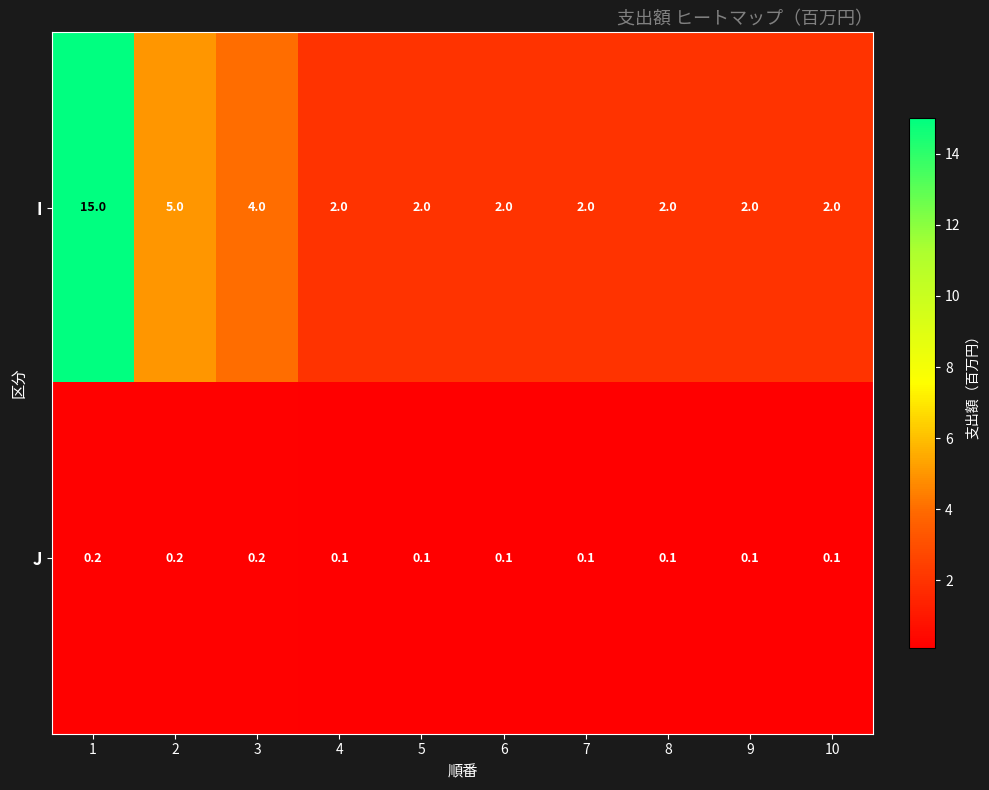

Reading left to right, list all the values displayed in this chart.

I: 15.0	5.0	4.0	2.0	2.0	2.0	2.0	2.0	2.0	2.0
J: 0.2	0.2	0.2	0.1	0.1	0.1	0.1	0.1	0.1	0.1